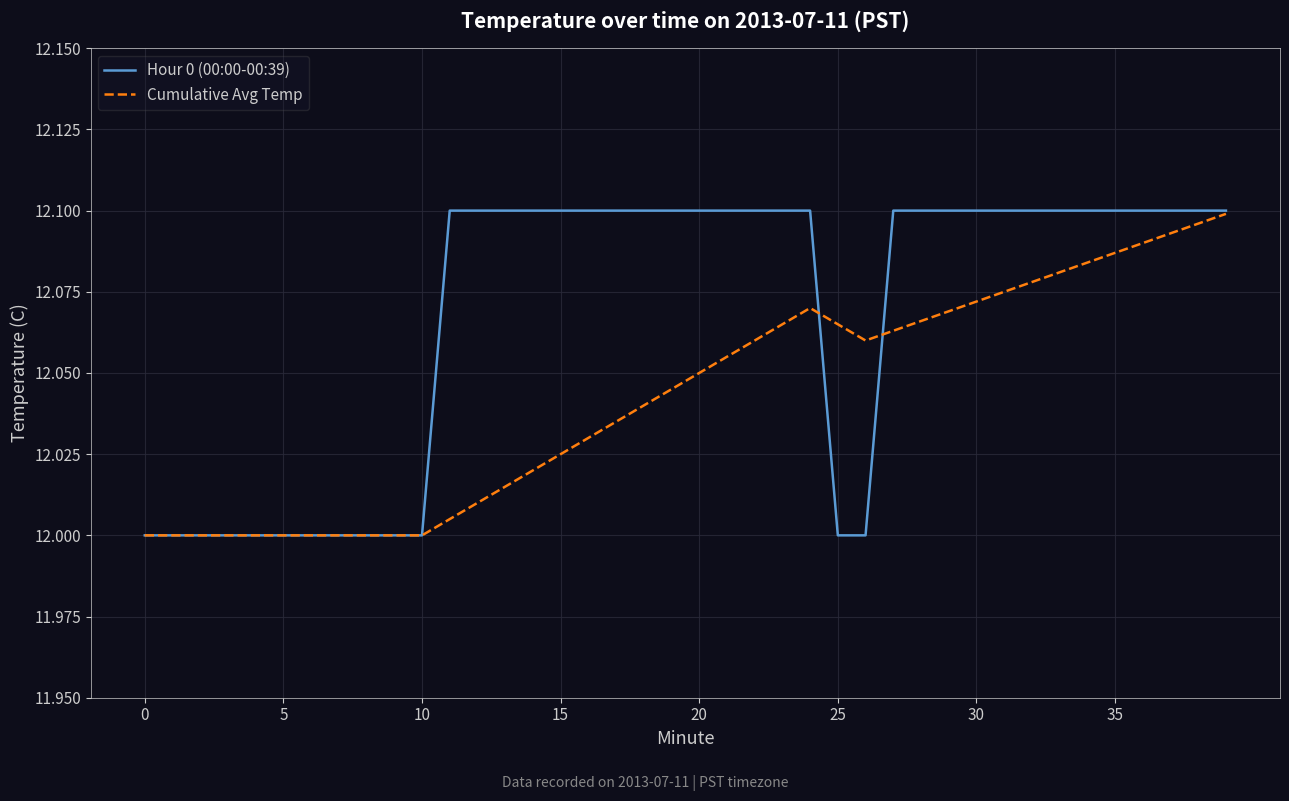

List the series in order of their overall mean, highest first.

Hour 0 (00:00-00:39), Cumulative Avg Temp